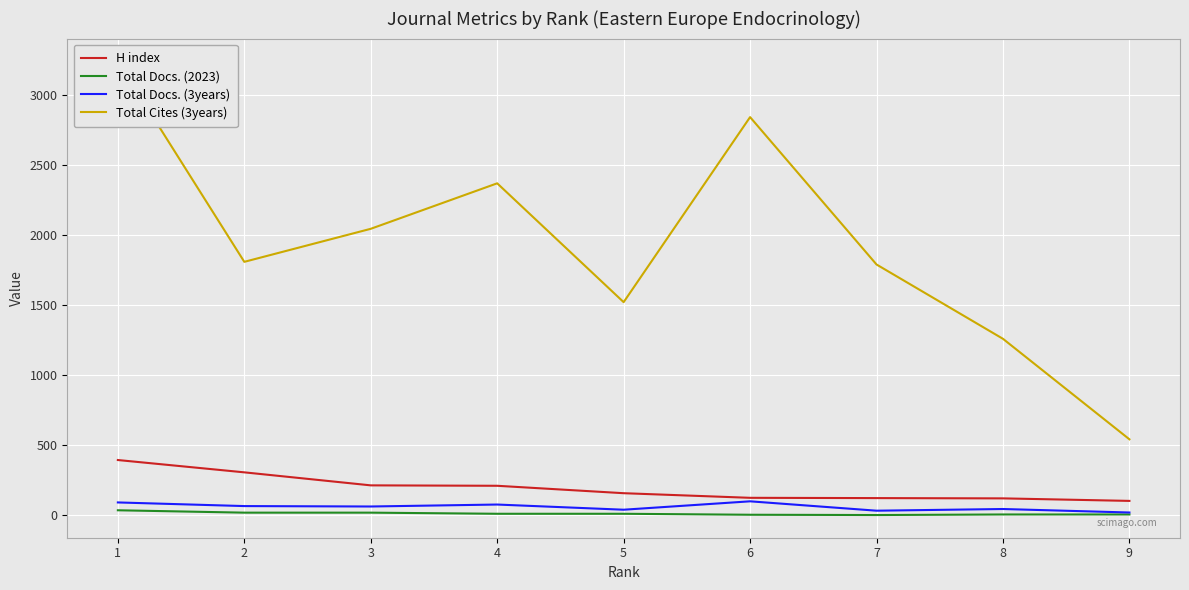

Between 9 and 7, which series saw the biggest shift?

Total Cites (3years)